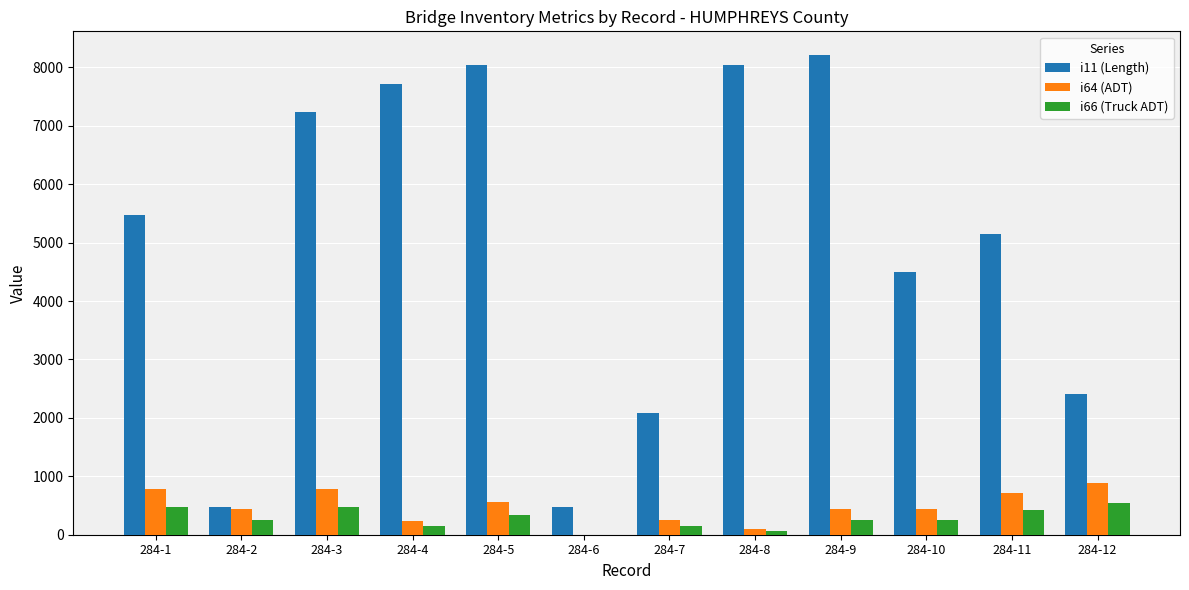

What is the greatest value displayed?

8207